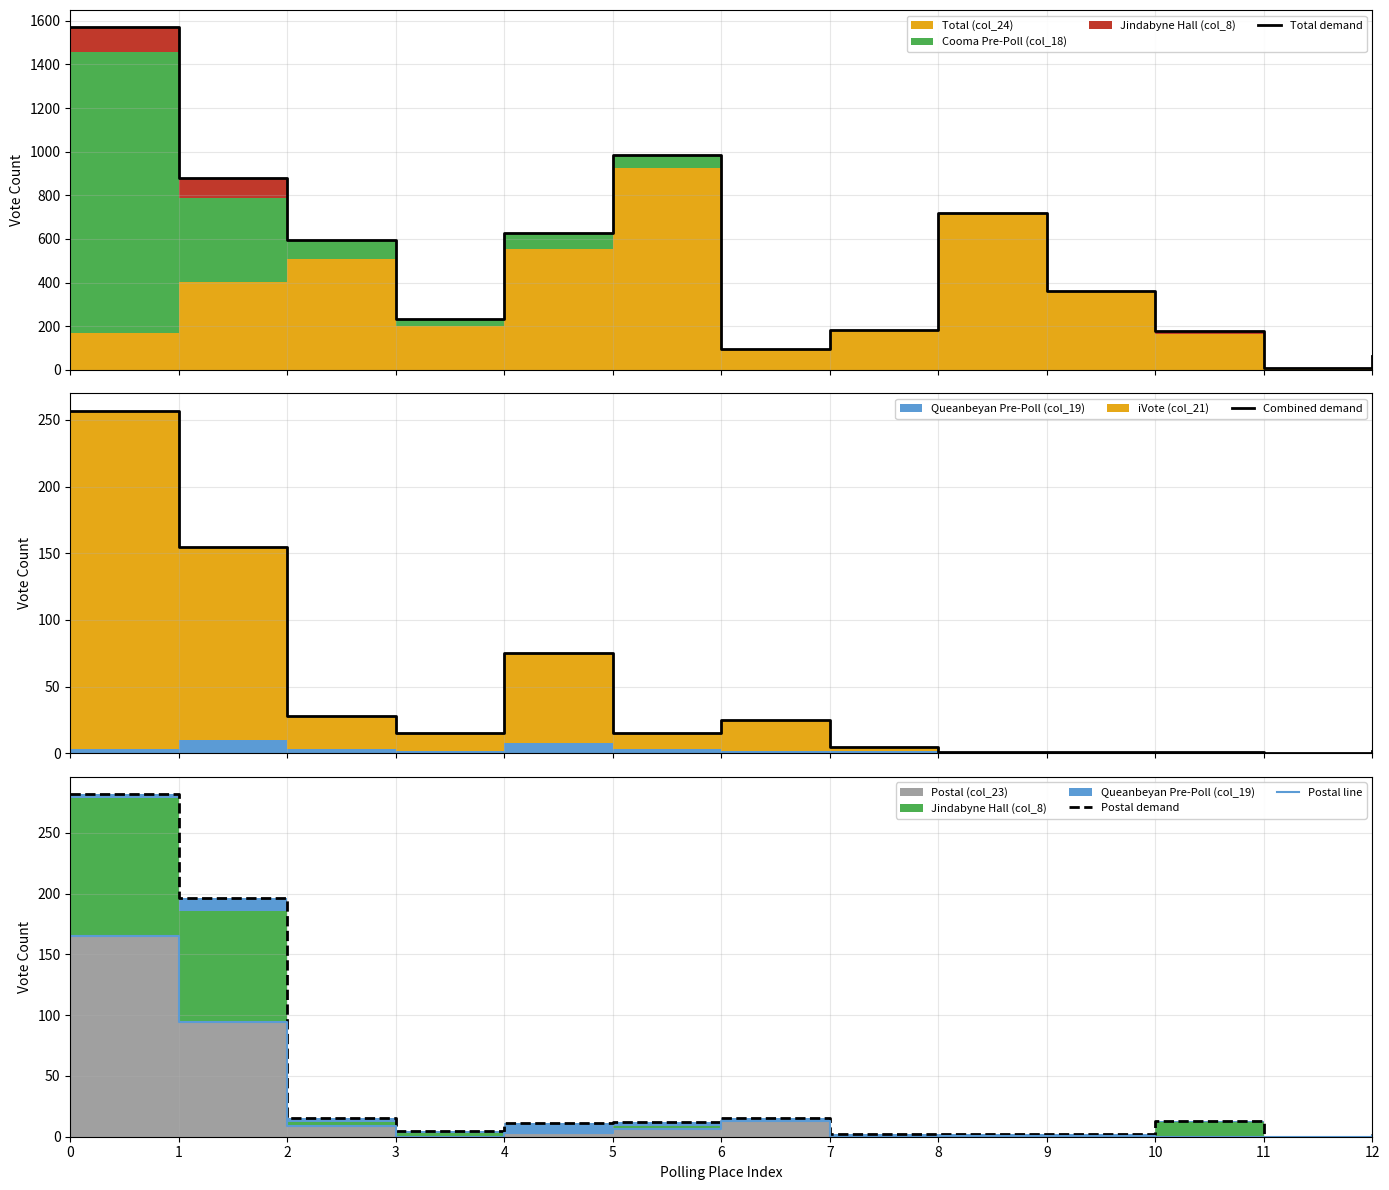

Does the chart have visible grid lines?

Yes